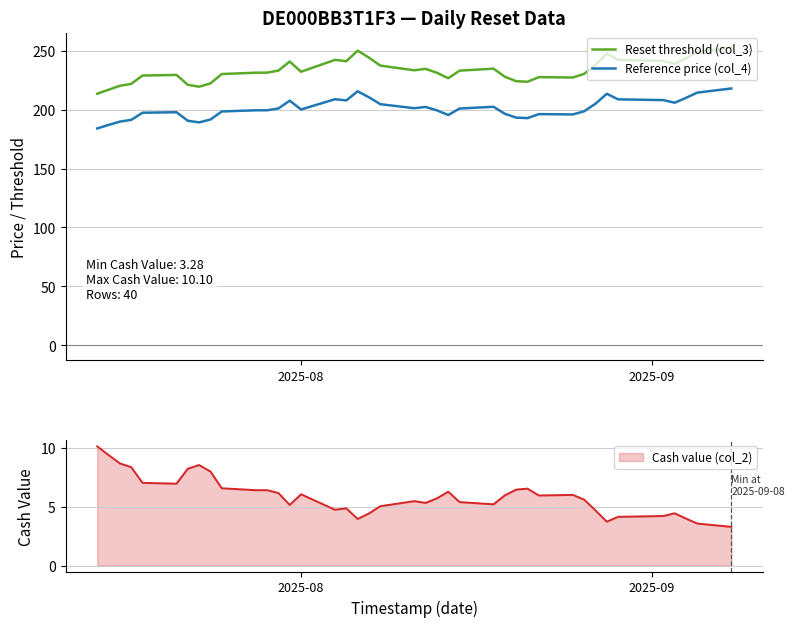

True or false: Reset threshold (col_3) and Reference price (col_4) intersect in this chart.

False